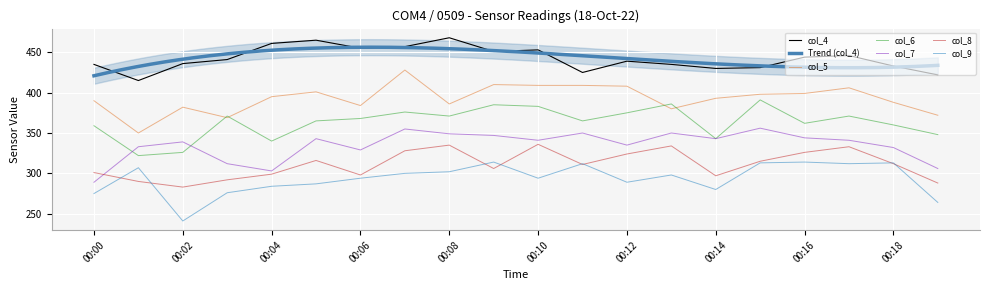

Count the number of data series in this chart.

6